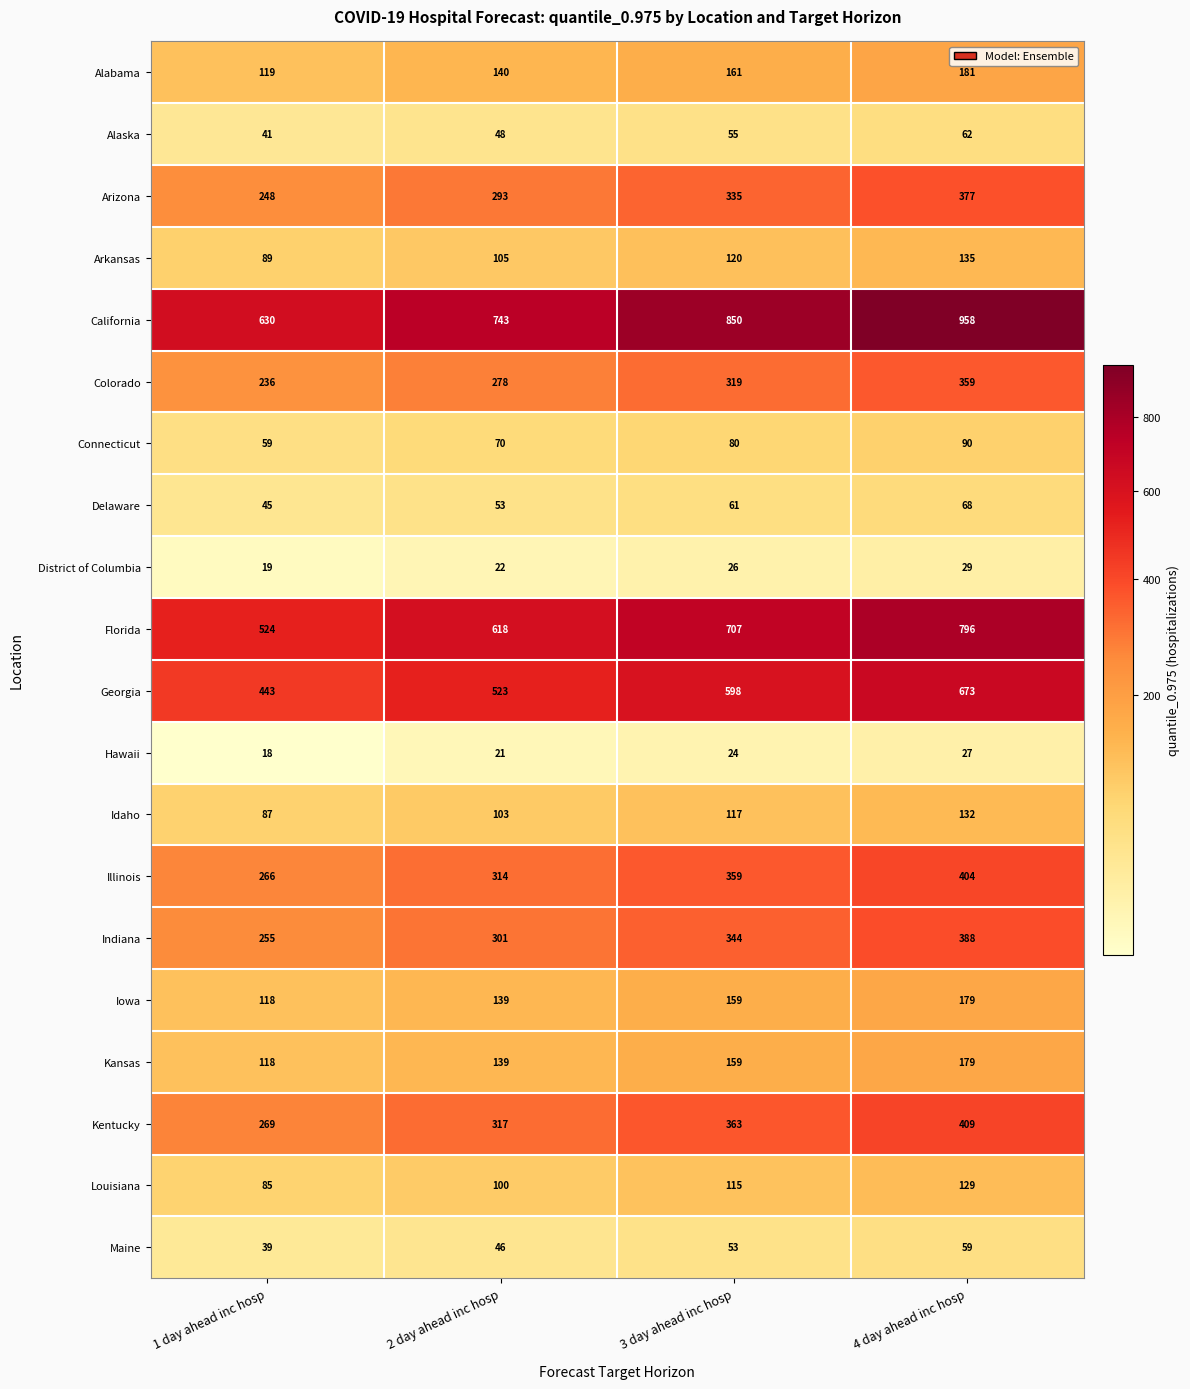

Which series changed the most between 1 day ahead inc hosp and 4 day ahead inc hosp?

California